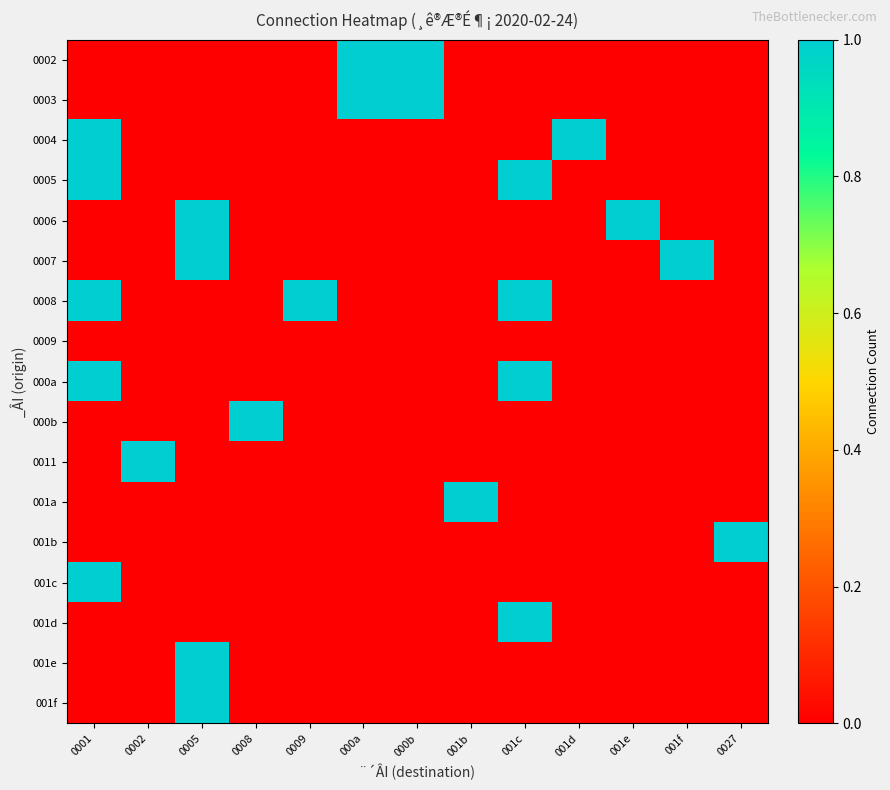

At which category is the sum across all series the highest?

0001